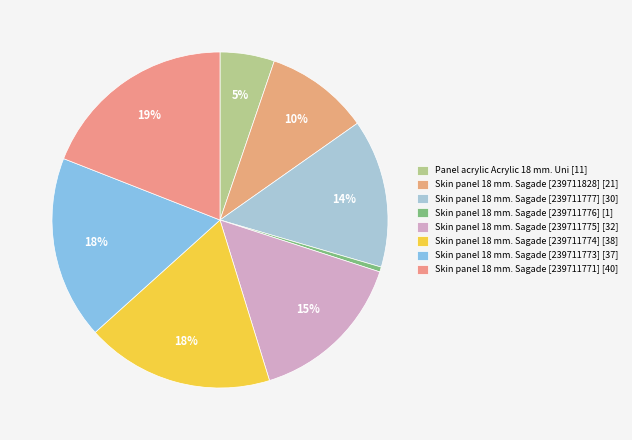

Is it true that Skin panel 18 mm. Sagade [239711776] is 0% of the pie?

True